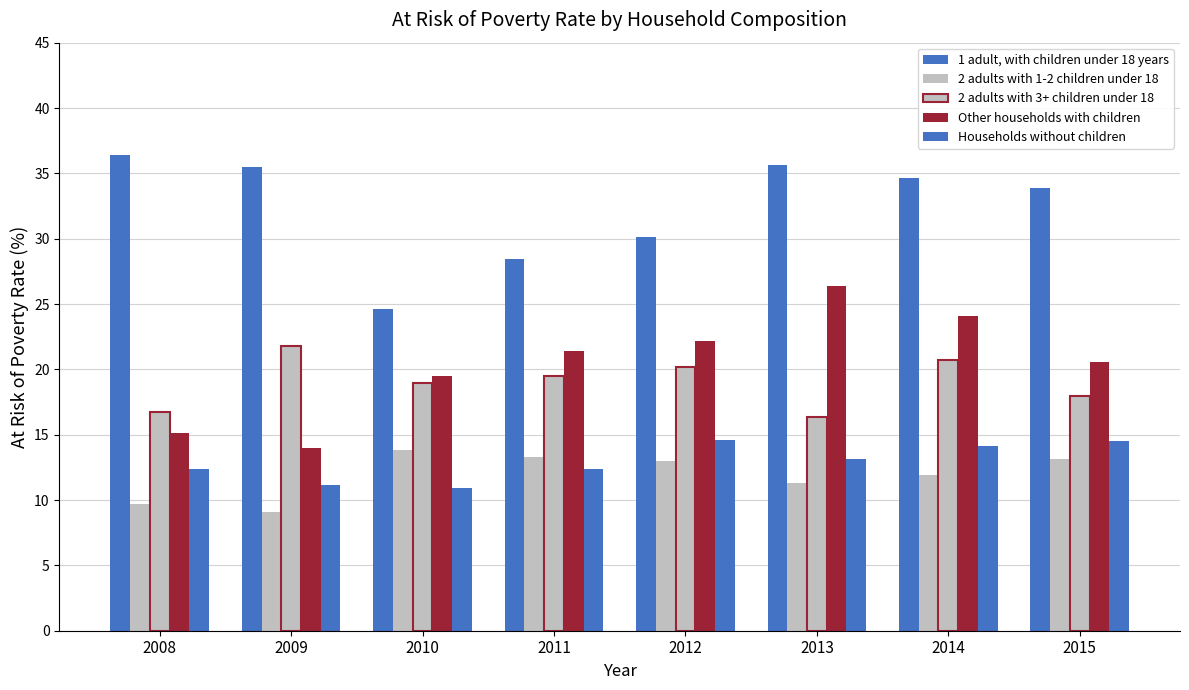

True or false: Other households with children has a value of 22.2 at 2012.

True